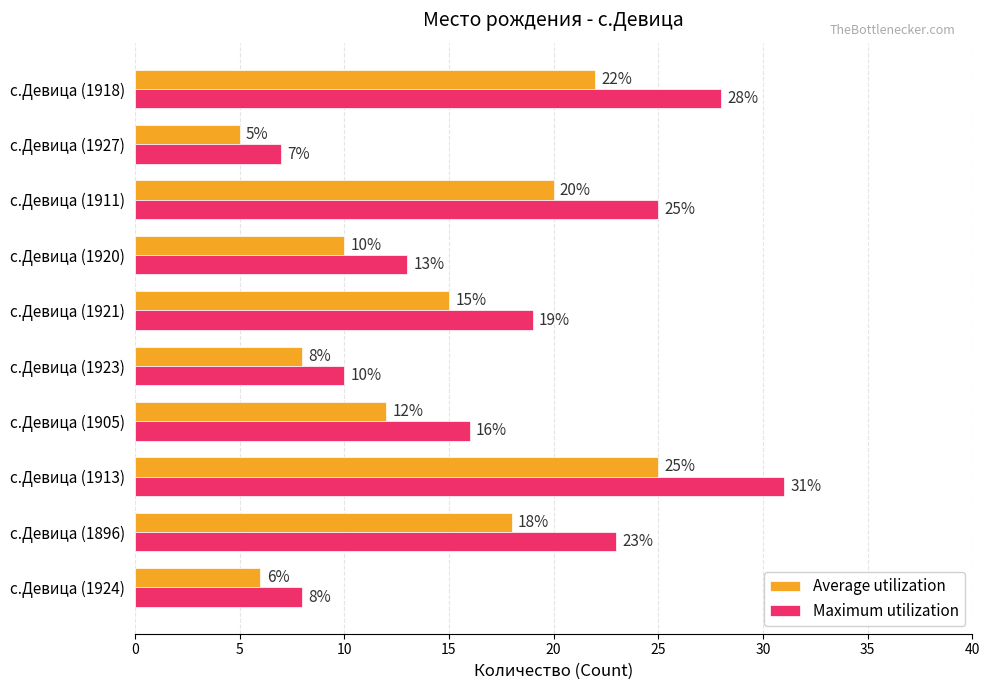

What is the difference between the maximum and second lowest values in the Average utilization series?

19